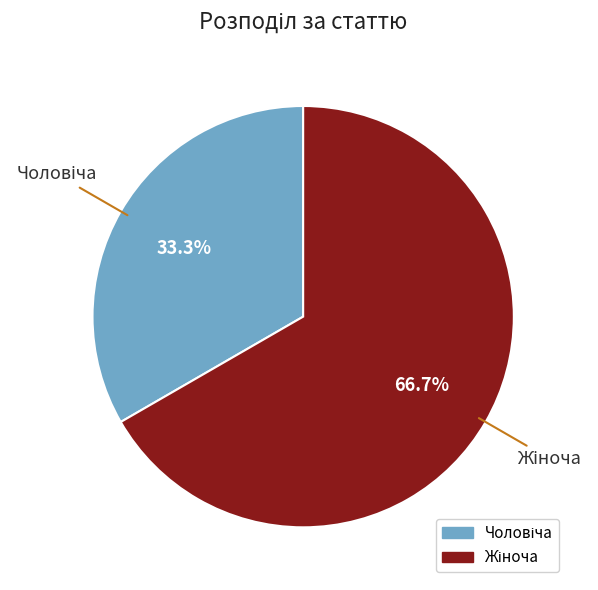

Does any single category account for the majority?

Yes